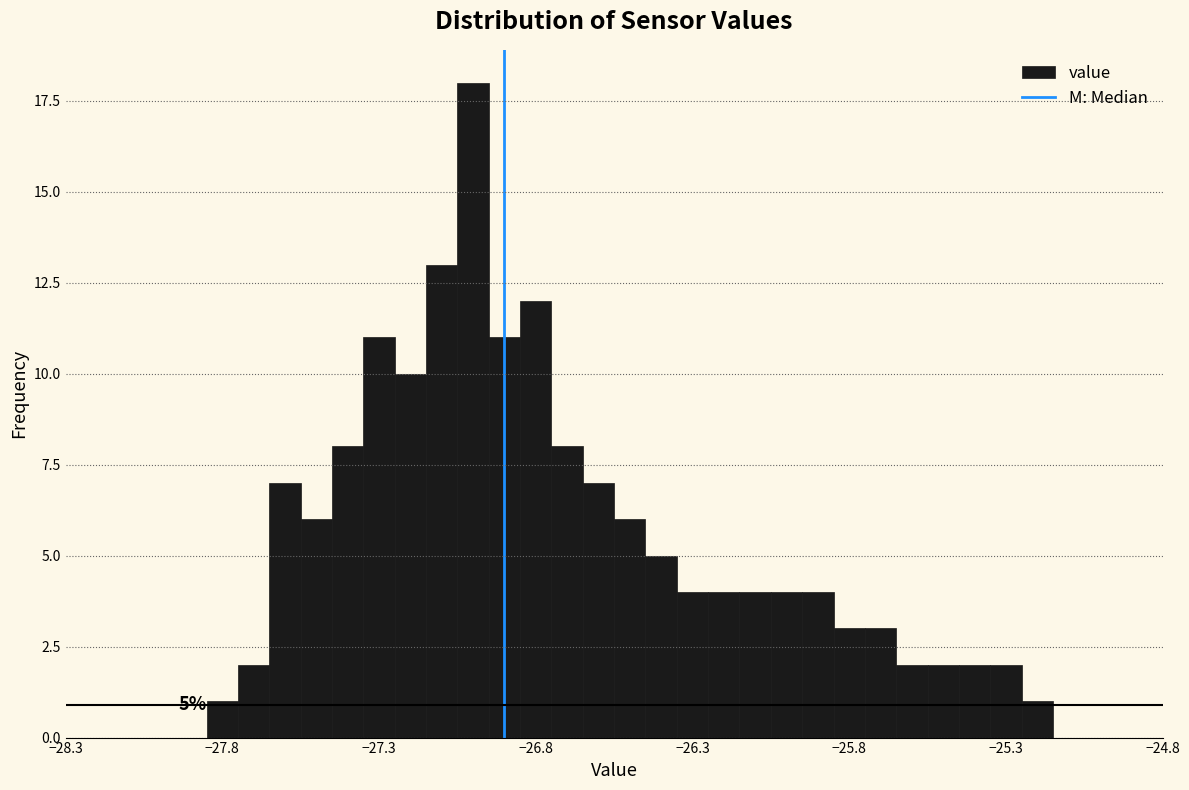

Read against the x-axis, roughly where is the centre of the tallest bar?

-27.00